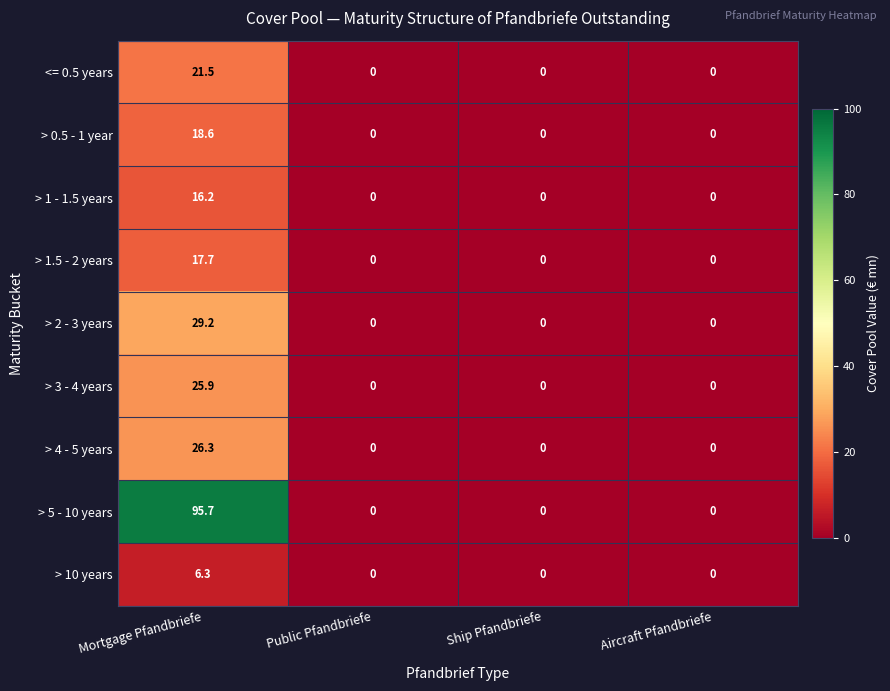

Which series has the widest spread of values?

> 5 - 10 years